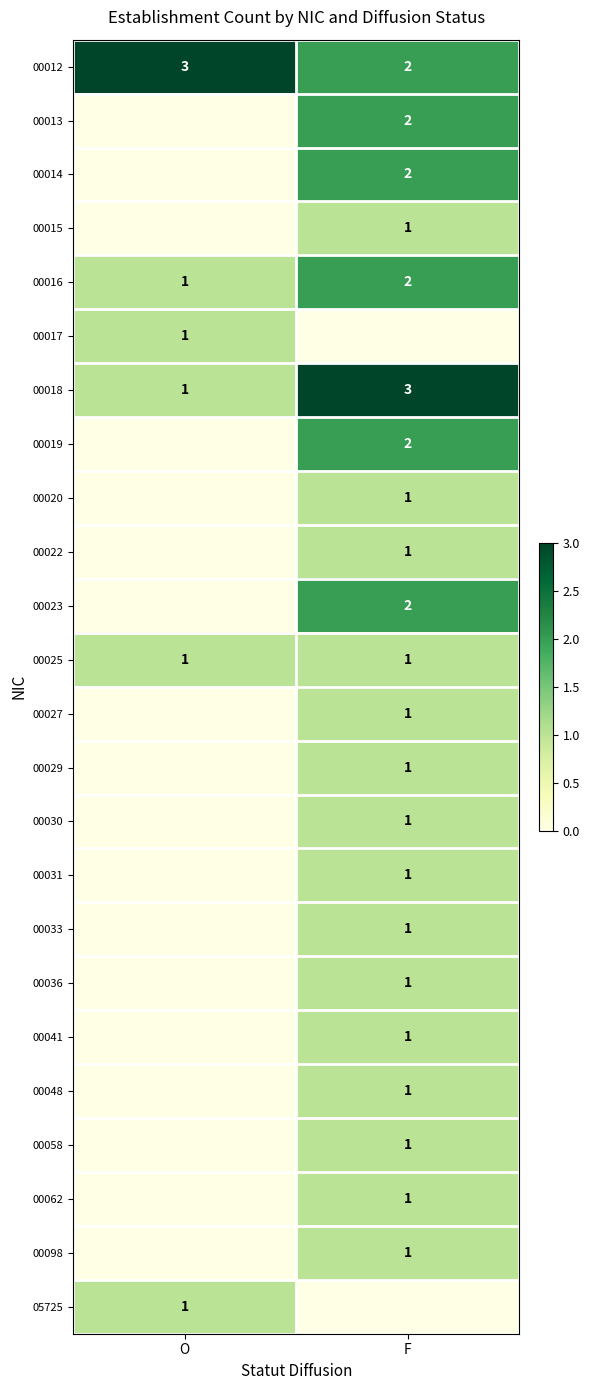

What is the sum of all 00018 values?

4